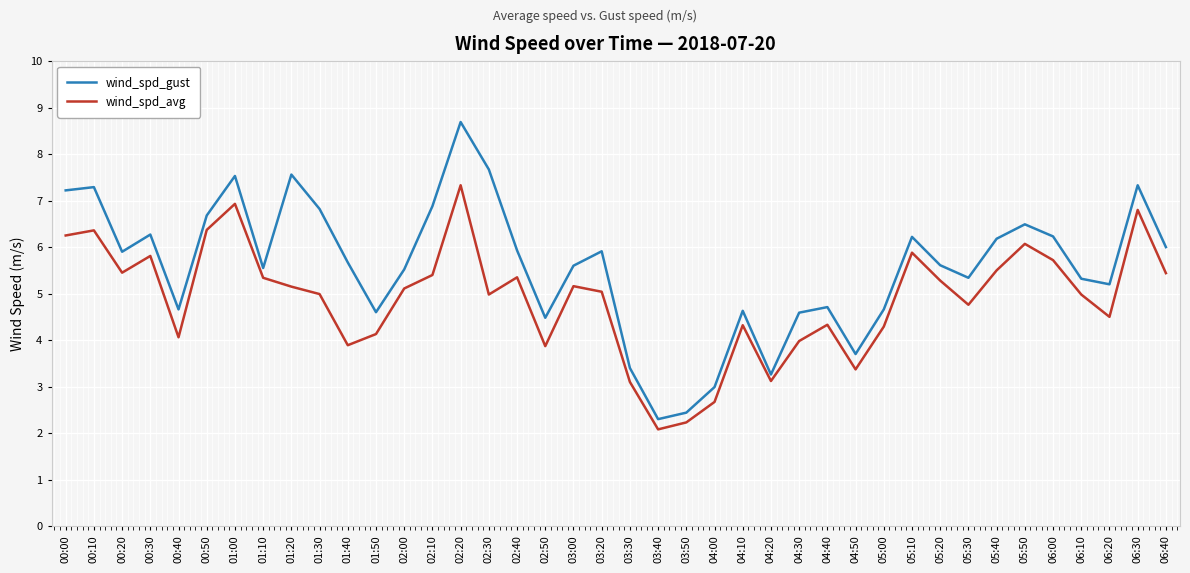

What is the sum of the wind_spd_gust values at 01:00 and 06:00?

13.8